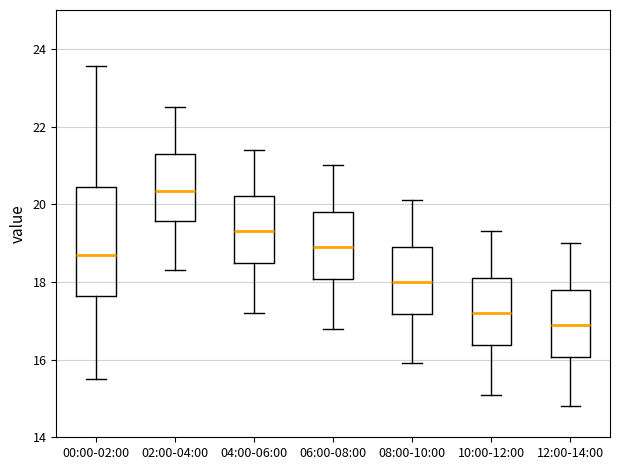

Where is the lower edge of the box for 02:00-04:00 on the y-axis? The values are not printed on the chart, so give them approximately, as read against the axis.

19.6